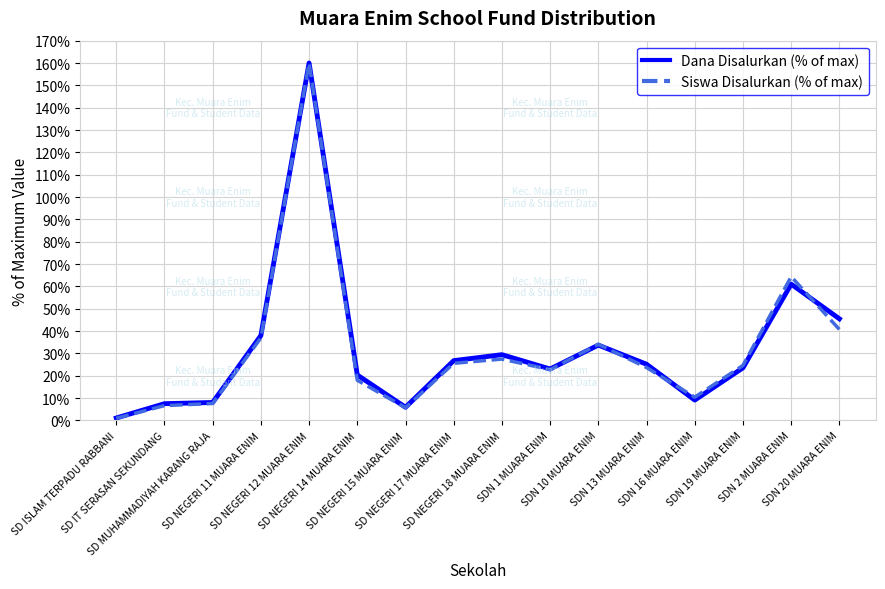

Where is Dana Disalurkan (% of max) nearest to the value 80?

SDN 2 MUARA ENIM